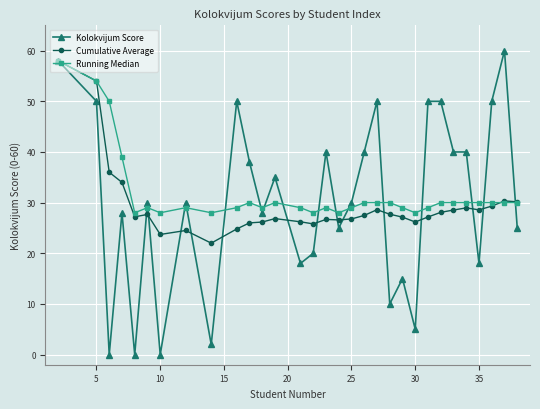

Is this an area chart (filled region under the line)?

No